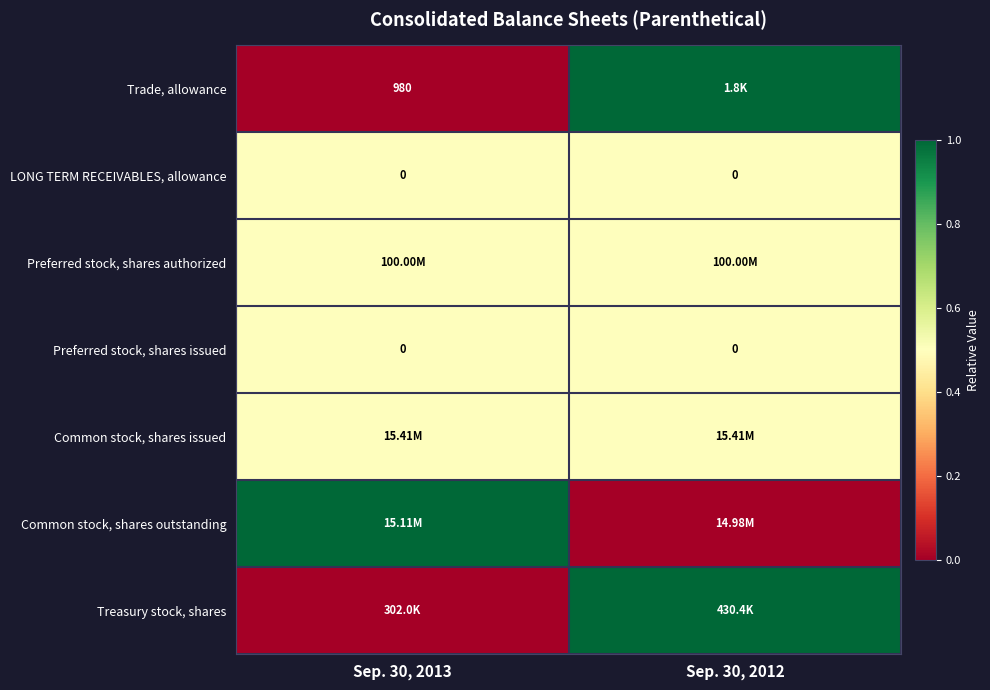

At which label is Treasury stock, shares closest to 0?

Sep. 30, 2013